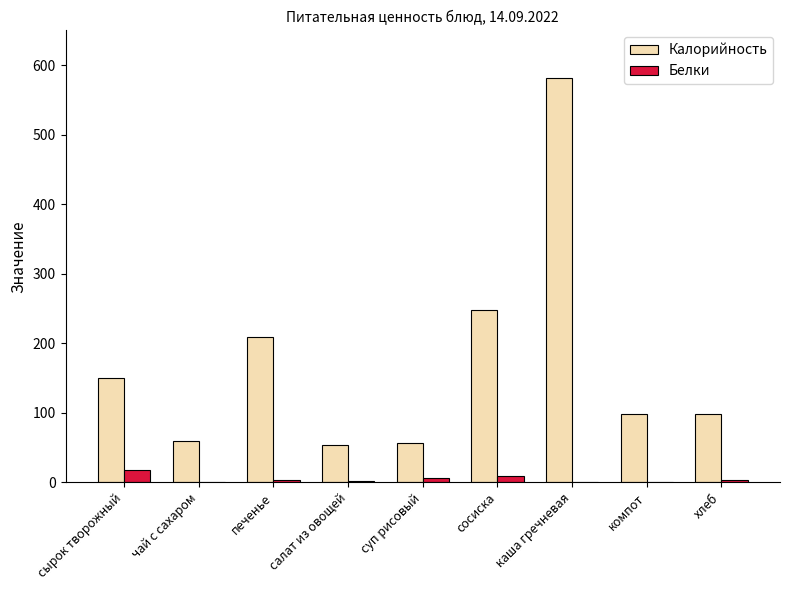

True or false: Калорийность has a value of 15.3 at салат из овощей.

False